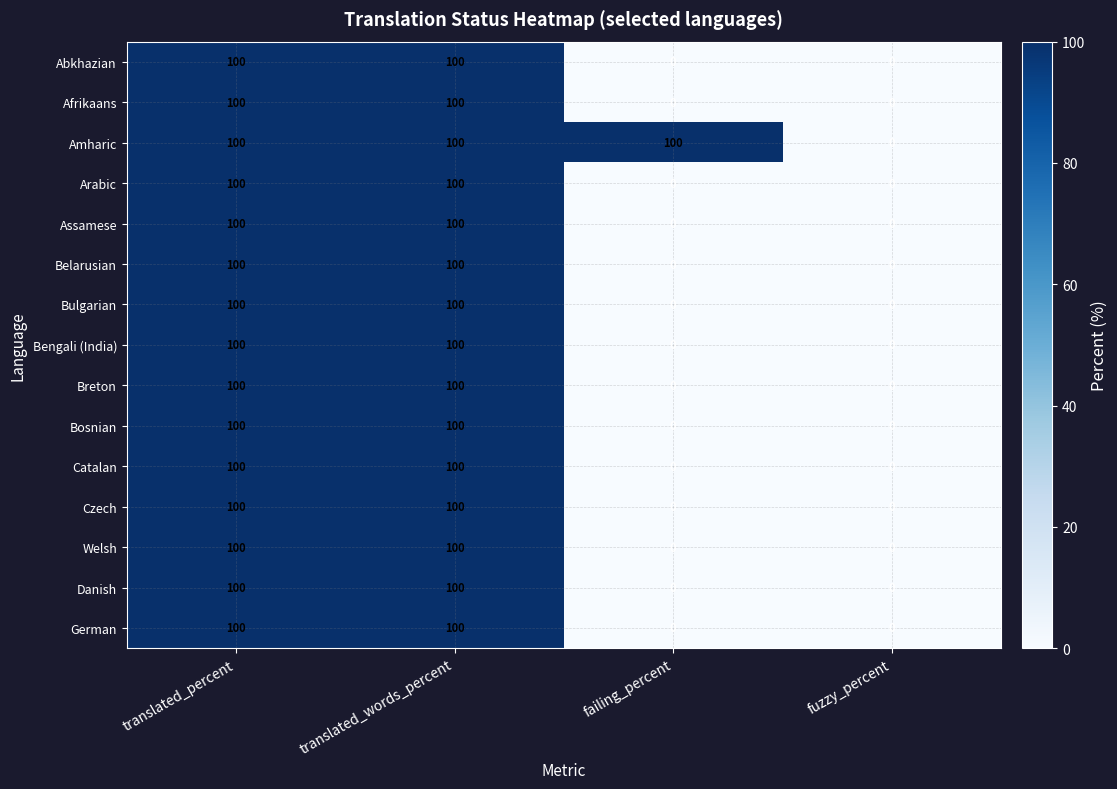

How many distinct data groups are displayed?

15